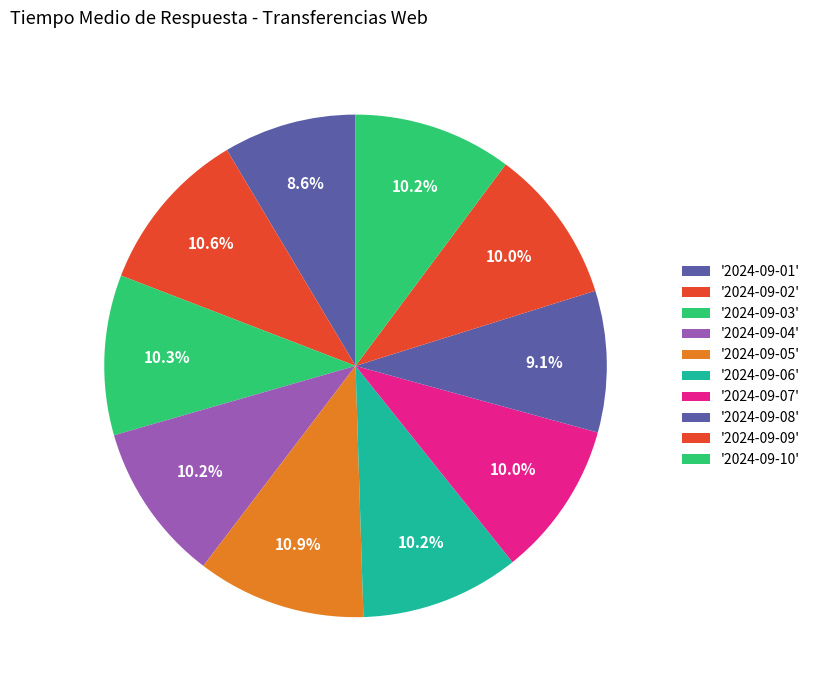

Count the number of slices in the pie.

10